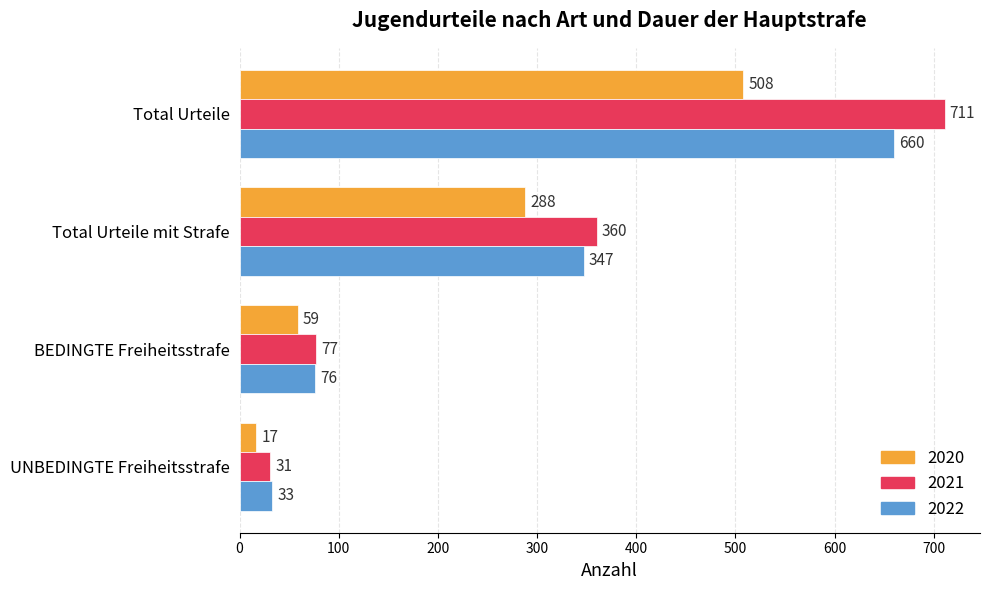

What is the difference between the maximum and minimum values in the 2020 series?

491